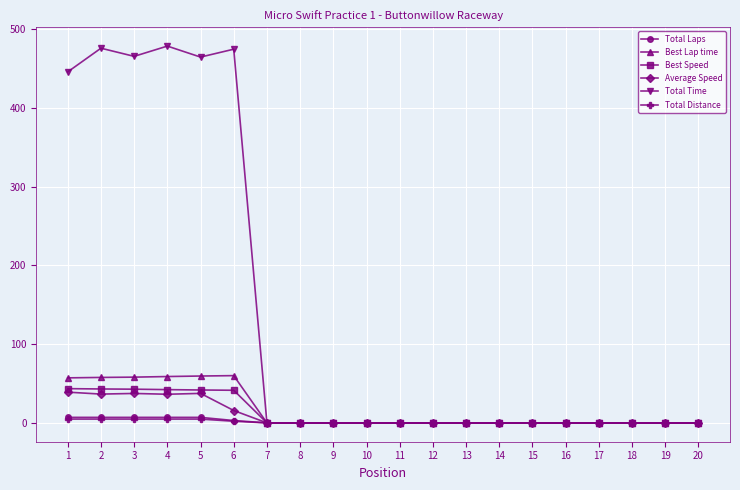

What is the approximate value of Total Distance at 3?

4.8